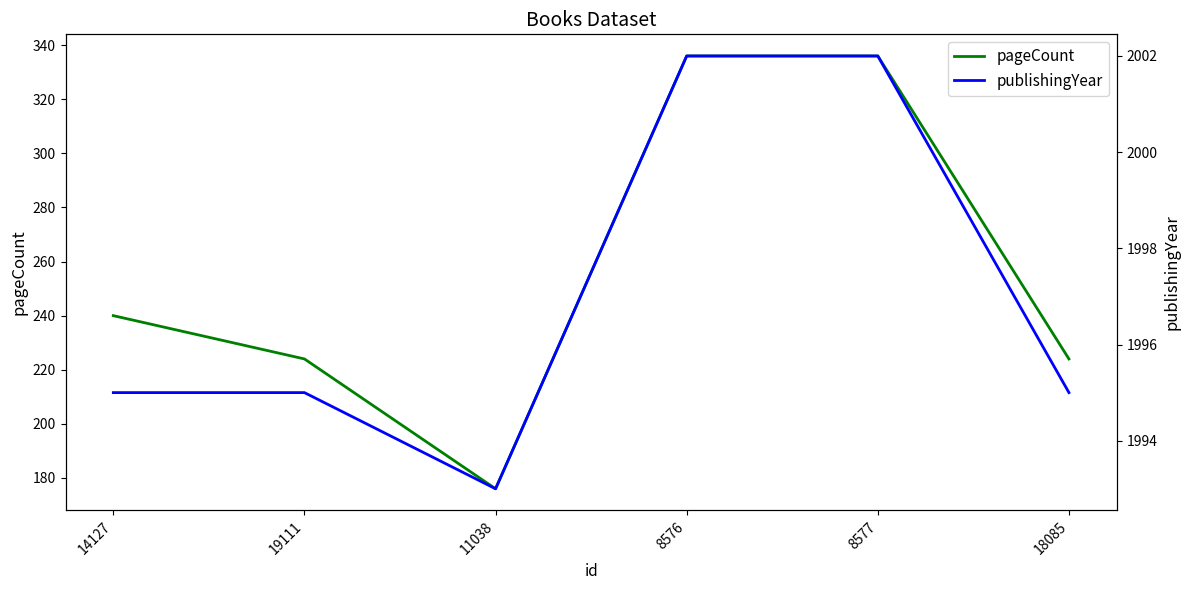

In publishingYear, how many points are lower than both neighbors (excluding endpoints)?

1